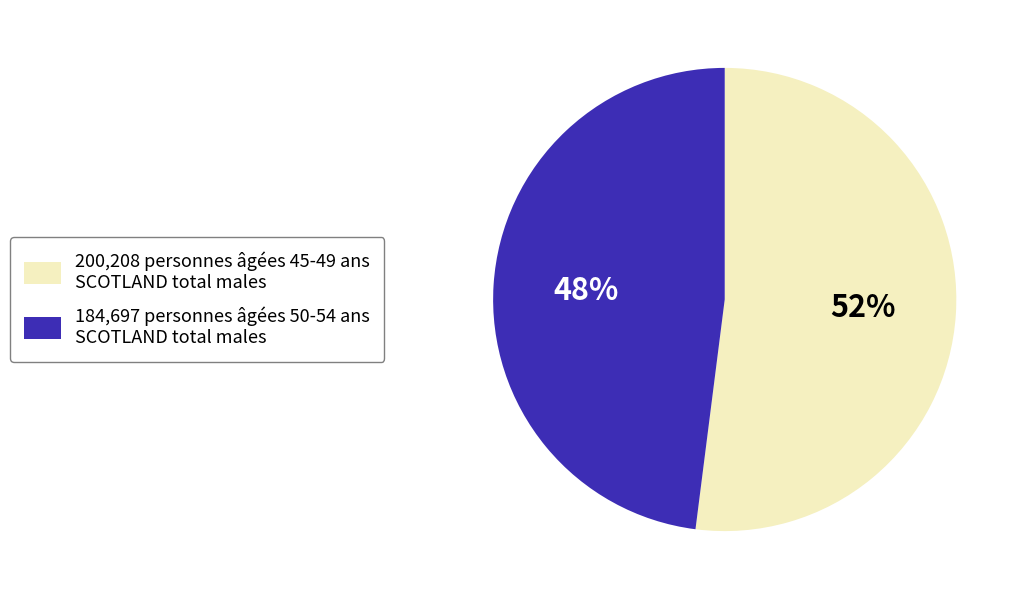

Is the sum of 184,697 personnes âgées 50-54 ans SCOTLAND total males and 200,208 personnes âgées 45-49 ans SCOTLAND total males greater than half?

Yes